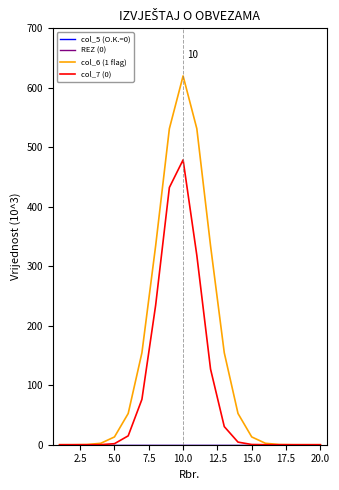

Is this an area chart (filled region under the line)?

No